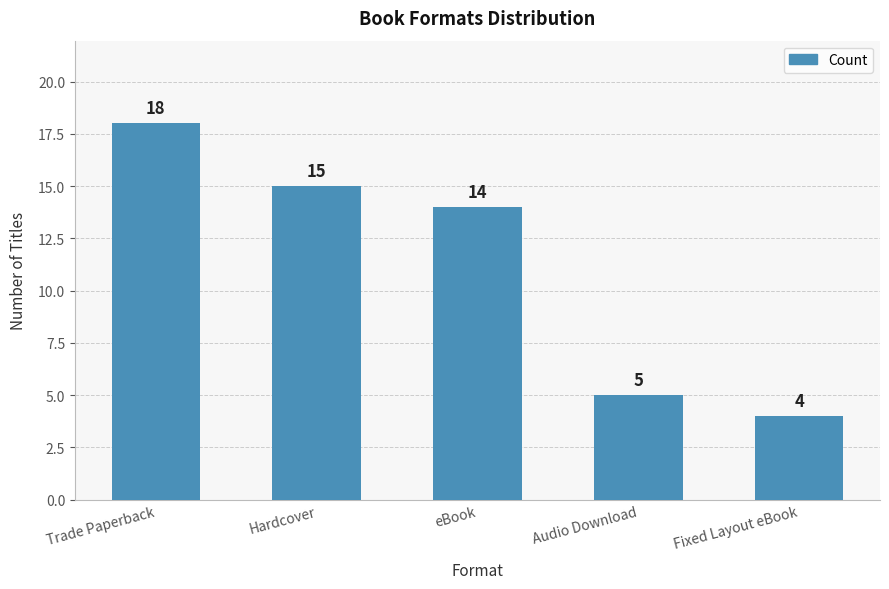

What is the smallest value displayed?

4